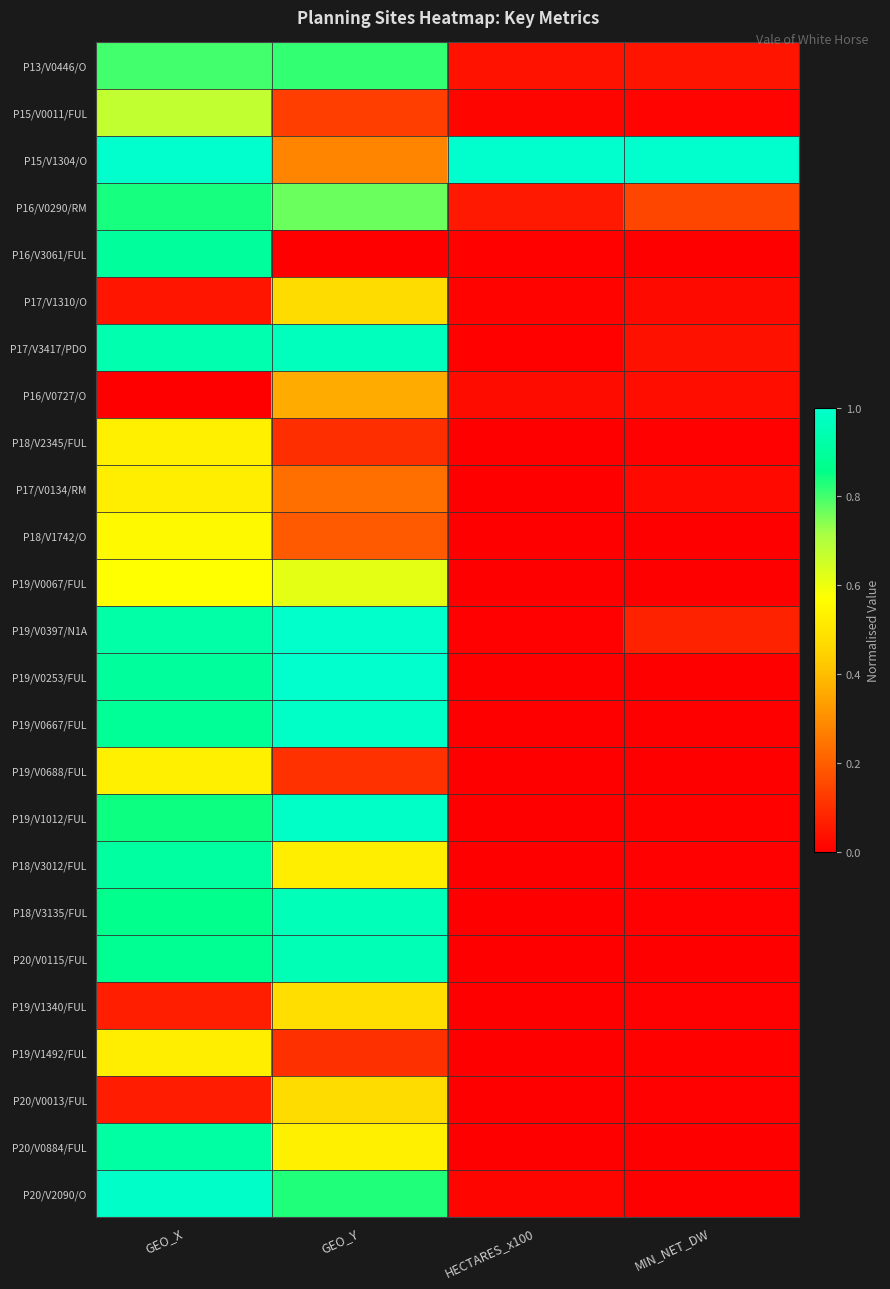

Reading left to right, what are all the values shown in this chart?

P13/V0446/O: GEO_X=0.8	GEO_Y=0.8	HECTARES_x100=0.0	MIN_NET_DW=0.0
P15/V0011/FUL: GEO_X=0.7	GEO_Y=0.1	HECTARES_x100=0.0	MIN_NET_DW=0.0
P15/V1304/O: GEO_X=1.0	GEO_Y=0.3	HECTARES_x100=1.0	MIN_NET_DW=1.0
P16/V0290/RM: GEO_X=0.8	GEO_Y=0.8	HECTARES_x100=0.1	MIN_NET_DW=0.1
P16/V3061/FUL: GEO_X=0.9	GEO_Y=0.0	HECTARES_x100=0.0	MIN_NET_DW=0.0
P17/V1310/O: GEO_X=0.0	GEO_Y=0.5	HECTARES_x100=0.0	MIN_NET_DW=0.0
P17/V3417/PDO: GEO_X=0.9	GEO_Y=1.0	HECTARES_x100=0.0	MIN_NET_DW=0.0
P16/V0727/O: GEO_X=0.0	GEO_Y=0.4	HECTARES_x100=0.0	MIN_NET_DW=0.0
P18/V2345/FUL: GEO_X=0.5	GEO_Y=0.1	HECTARES_x100=0.0	MIN_NET_DW=0.0
P17/V0134/RM: GEO_X=0.5	GEO_Y=0.2	HECTARES_x100=0.0	MIN_NET_DW=0.0
P18/V1742/O: GEO_X=0.6	GEO_Y=0.2	HECTARES_x100=0.0	MIN_NET_DW=0.0
P19/V0067/FUL: GEO_X=0.6	GEO_Y=0.6	HECTARES_x100=0.0	MIN_NET_DW=0.0
P19/V0397/N1A: GEO_X=0.9	GEO_Y=1.0	HECTARES_x100=0.0	MIN_NET_DW=0.1
P19/V0253/FUL: GEO_X=0.9	GEO_Y=1.0	HECTARES_x100=0.0	MIN_NET_DW=0.0
P19/V0667/FUL: GEO_X=0.9	GEO_Y=1.0	HECTARES_x100=0.0	MIN_NET_DW=0.0
P19/V0688/FUL: GEO_X=0.5	GEO_Y=0.1	HECTARES_x100=0.0	MIN_NET_DW=0.0
P19/V1012/FUL: GEO_X=0.8	GEO_Y=1.0	HECTARES_x100=0.0	MIN_NET_DW=0.0
P18/V3012/FUL: GEO_X=0.9	GEO_Y=0.5	HECTARES_x100=0.0	MIN_NET_DW=0.0
P18/V3135/FUL: GEO_X=0.9	GEO_Y=1.0	HECTARES_x100=0.0	MIN_NET_DW=0.0
P20/V0115/FUL: GEO_X=0.9	GEO_Y=1.0	HECTARES_x100=0.0	MIN_NET_DW=0.0
P19/V1340/FUL: GEO_X=0.1	GEO_Y=0.5	HECTARES_x100=0.0	MIN_NET_DW=0.0
P19/V1492/FUL: GEO_X=0.5	GEO_Y=0.1	HECTARES_x100=0.0	MIN_NET_DW=0.0
P20/V0013/FUL: GEO_X=0.1	GEO_Y=0.5	HECTARES_x100=0.0	MIN_NET_DW=0.0
P20/V0884/FUL: GEO_X=0.9	GEO_Y=0.5	HECTARES_x100=0.0	MIN_NET_DW=0.0
P20/V2090/O: GEO_X=1.0	GEO_Y=0.8	HECTARES_x100=0.0	MIN_NET_DW=0.0